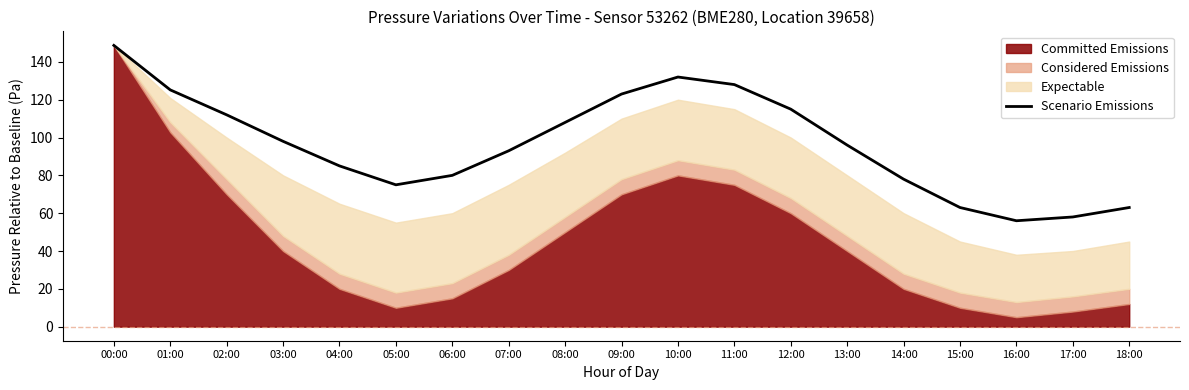

What is the label of the 4th point from the right?

15:00